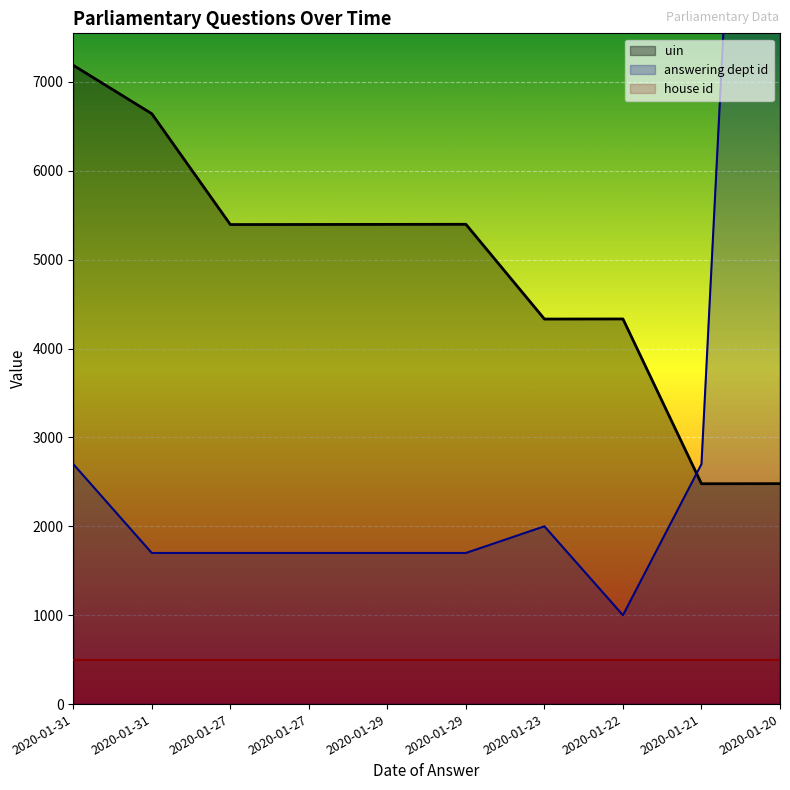

Does the chart display data point markers on the line(s)?

No